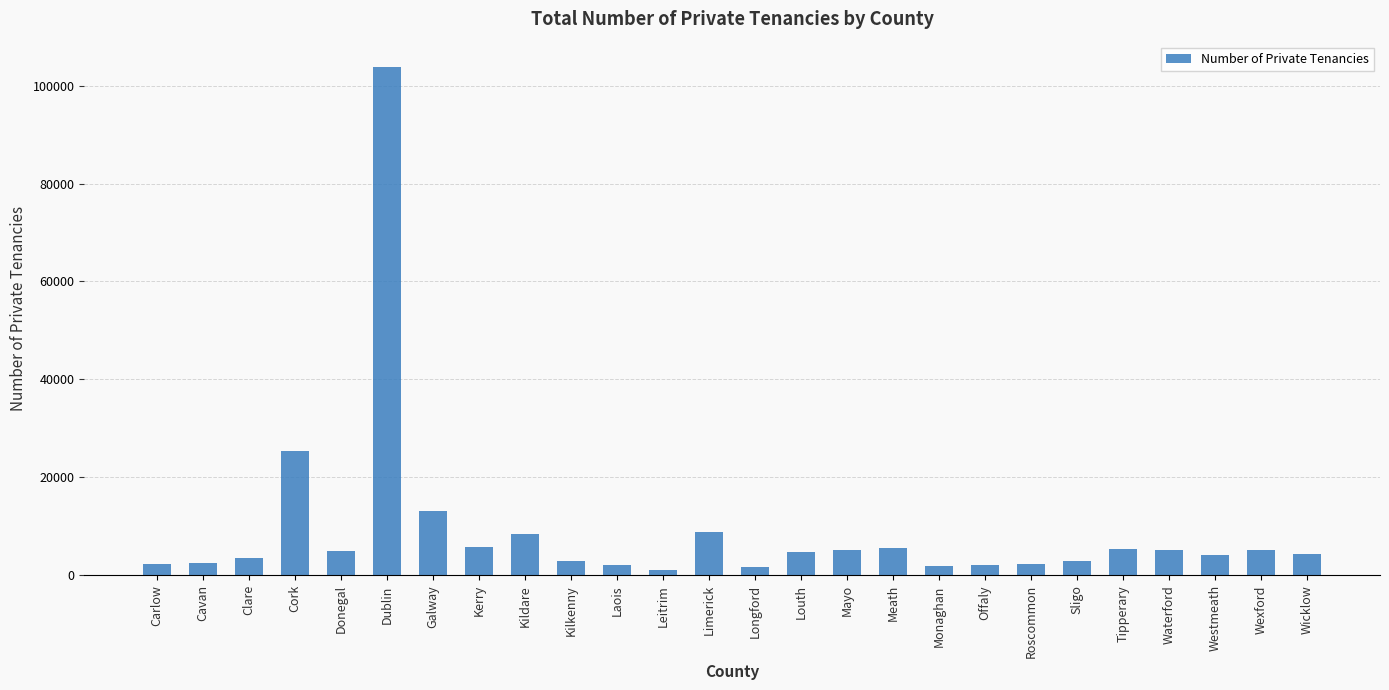

What is the difference between the maximum and minimum values?

102598